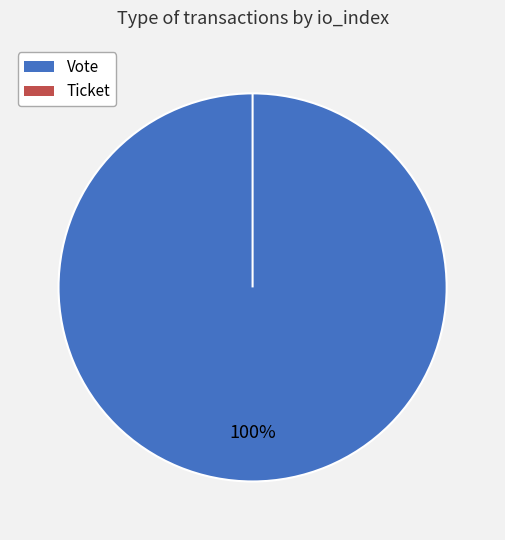

Is it true that Ticket is 0% of the pie?

True